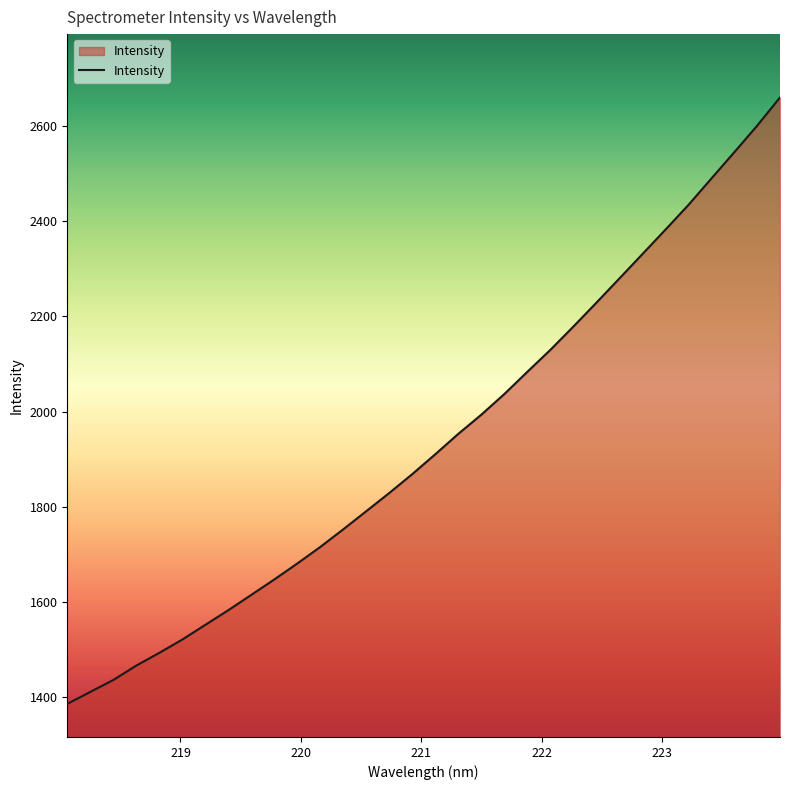

What is the maximum value shown in the chart?

2659.3